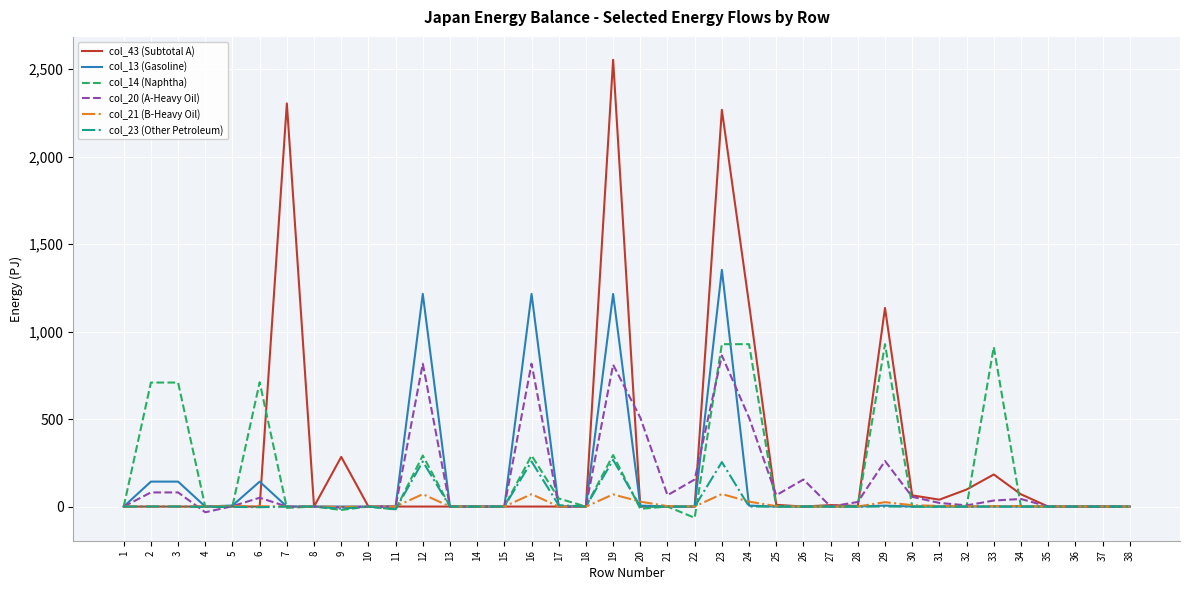

What are all the series names shown in the legend?

col_43 (Subtotal A), col_13 (Gasoline), col_14 (Naphtha), col_20 (A-Heavy Oil), col_21 (B-Heavy Oil), col_23 (Other Petroleum)